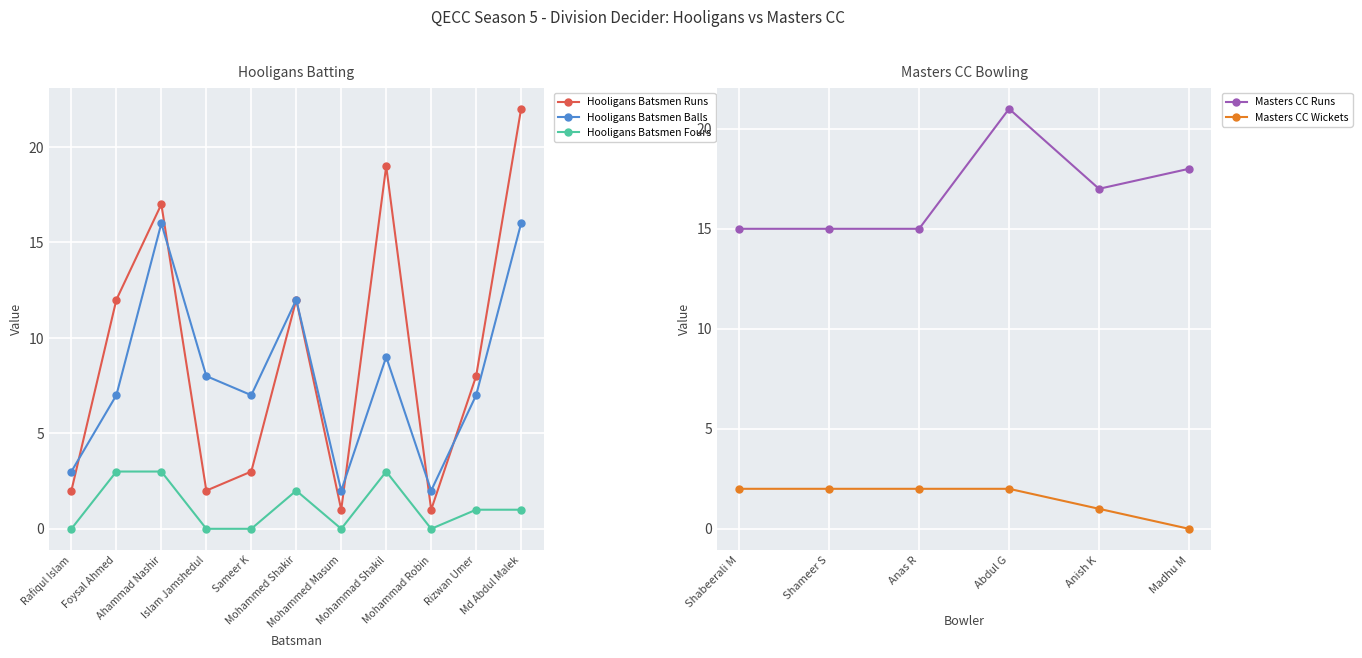

The value of Hooligans Batsmen Runs at Rizwan Umer is 8. True or false?

True